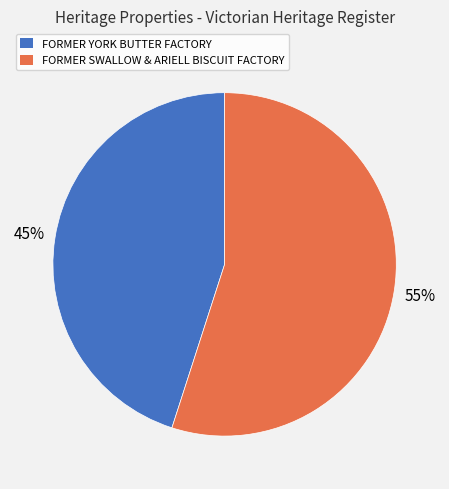

What is the largest slice in the pie chart?

FORMER SWALLOW & ARIELL BISCUIT FACTORY